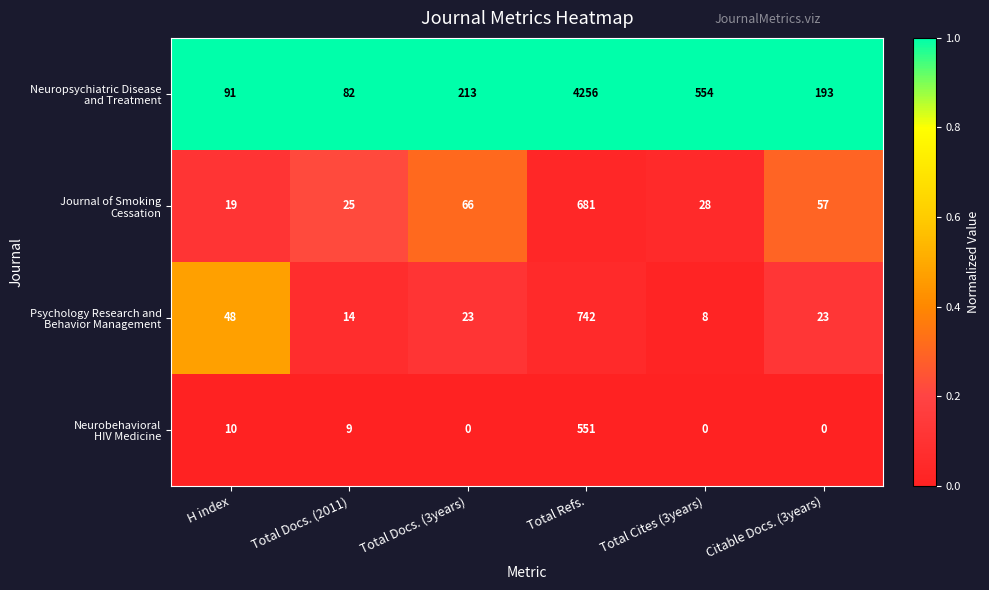

At which category is the sum across all series the highest?

Total Refs.